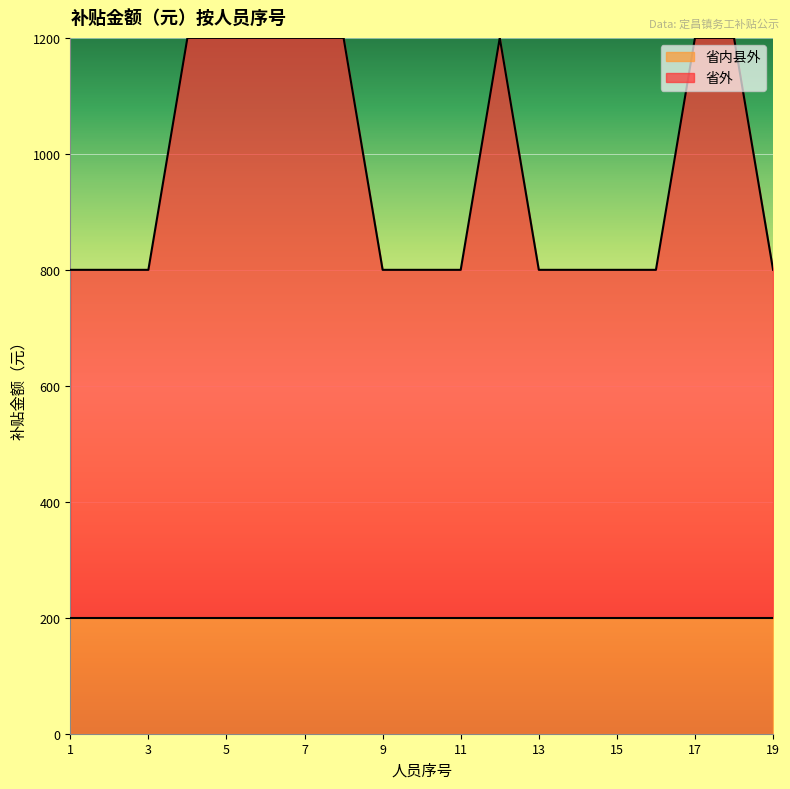

The value at 16 is 800. True or false?

True